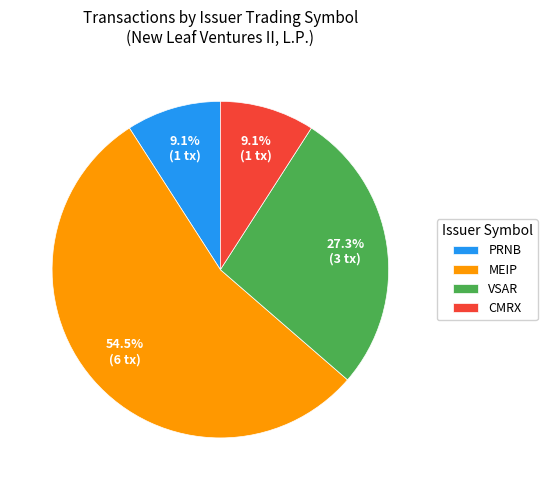

To the nearest percent, what is the difference between the largest and smallest slice percentages?

45%